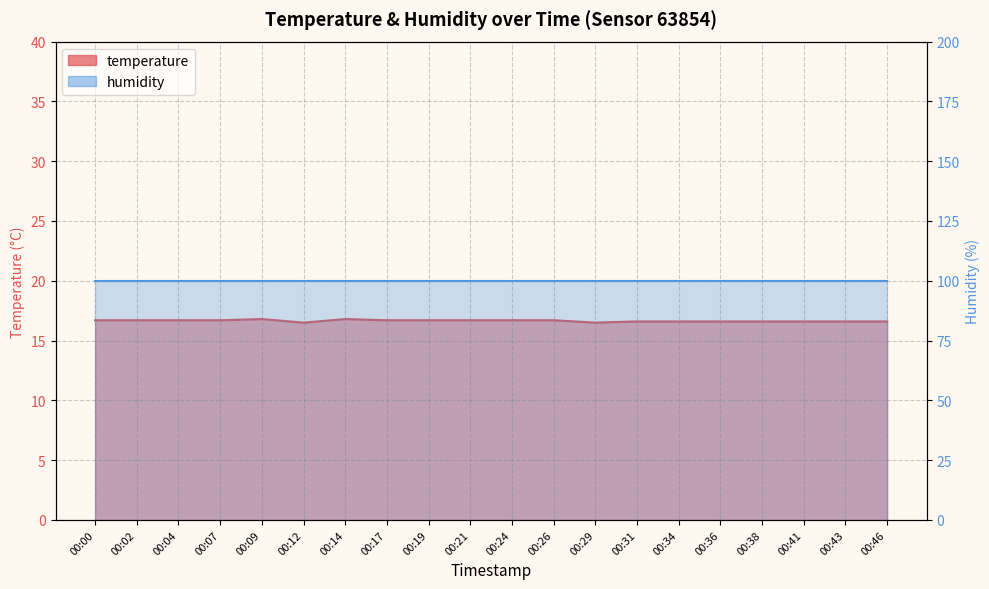

What is the sum of the values at 00:46 and 00:41?

33.2